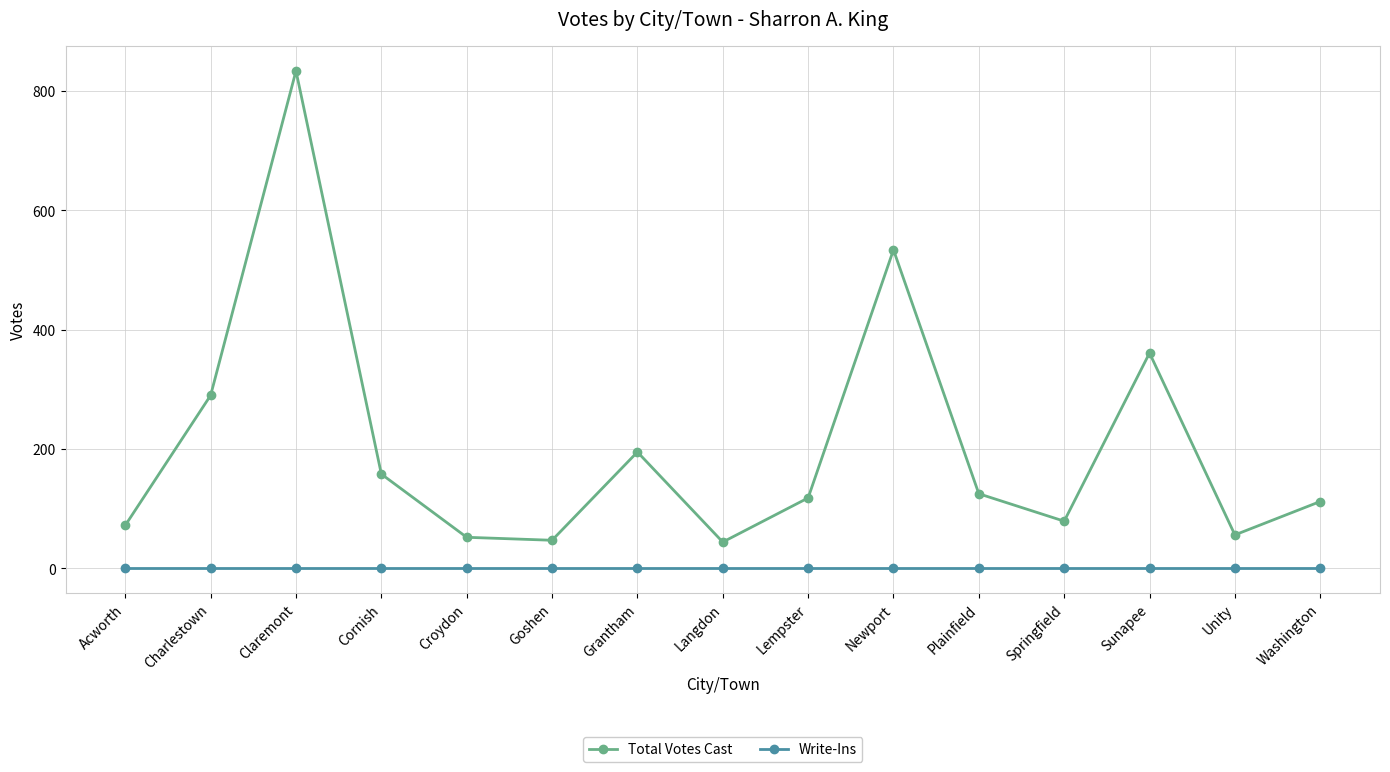

Rank the series by their average value, from highest to lowest.

Total Votes Cast, Write-Ins